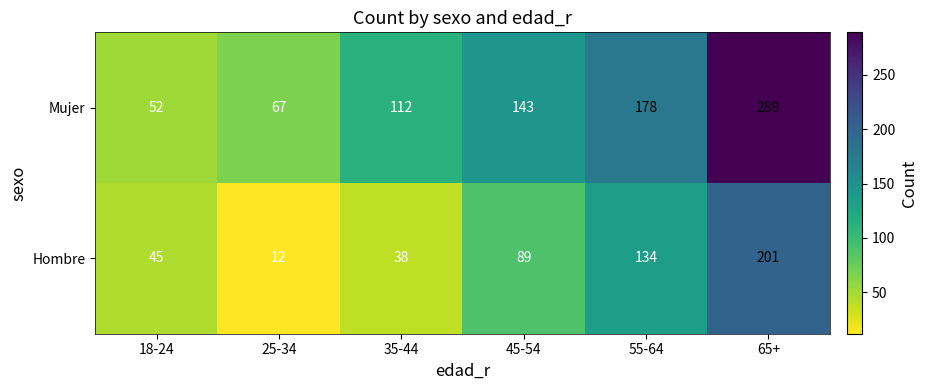

Reading left to right, what are all the values shown in this chart?

Mujer: 52	67	112	143	178	289
Hombre: 45	12	38	89	134	201